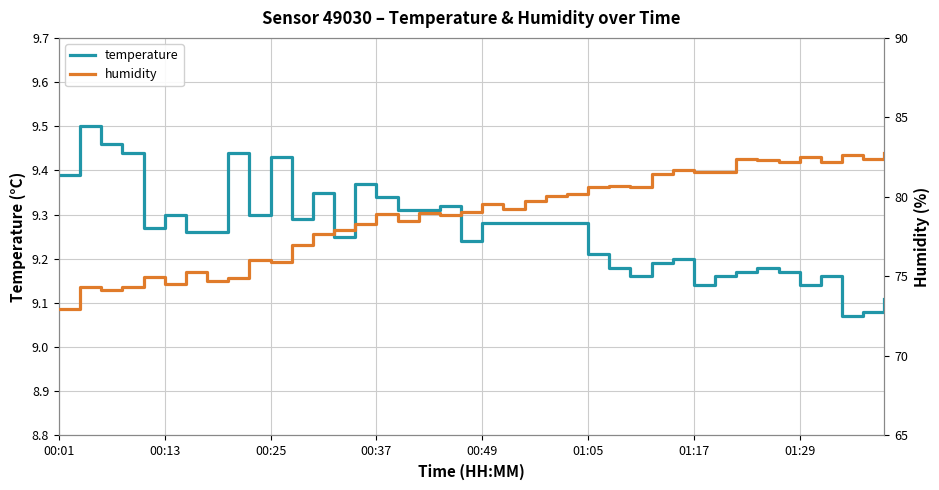

True or false: temperature and humidity intersect in this chart.

False